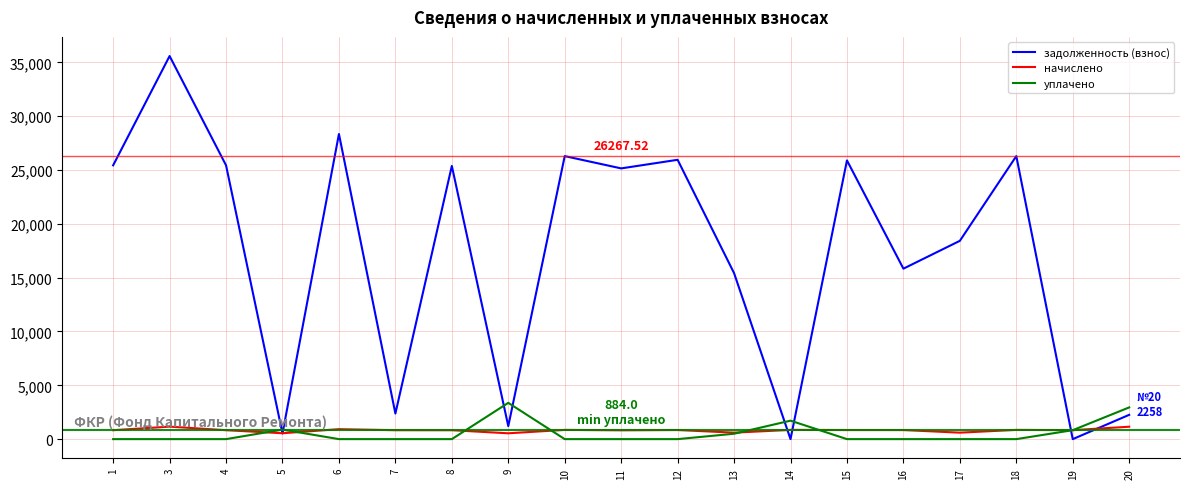

True or false: начислено and задолженность (взнос) intersect in this chart.

True